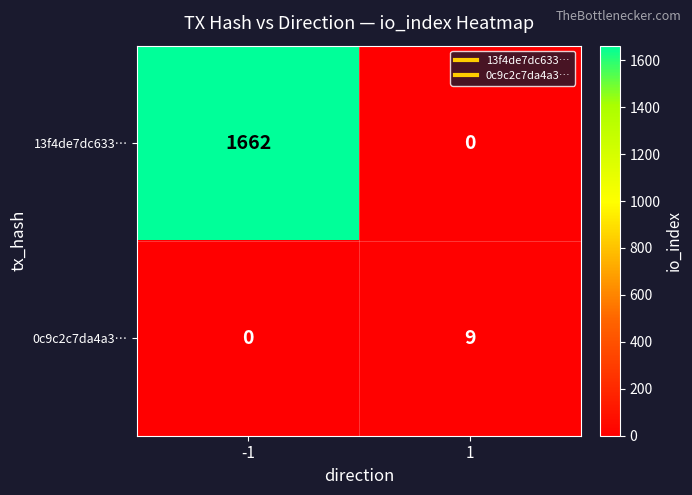

Reading left to right, what are all the values shown in this chart?

13f4de7dc633…: -1=1662	1=0
0c9c2c7da4a3…: -1=0	1=9